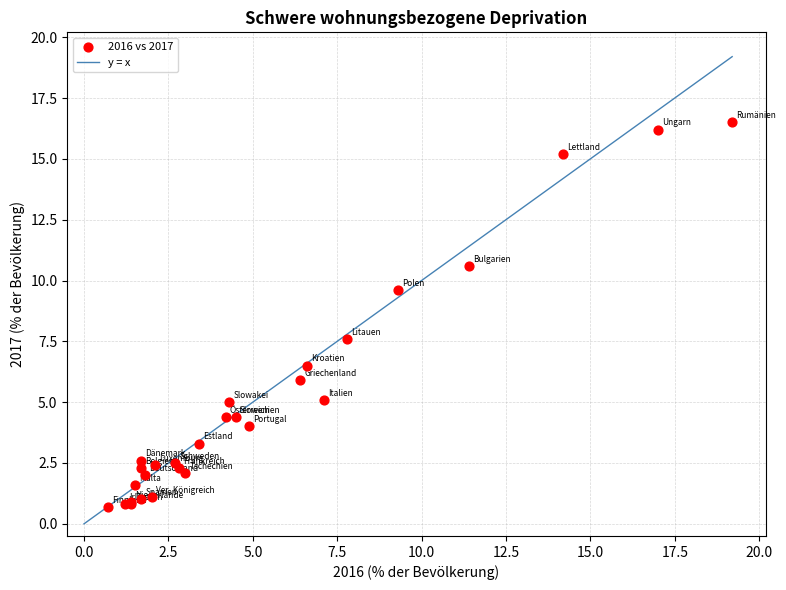

What Y value in the scatter plot is closest to 8?

7.6